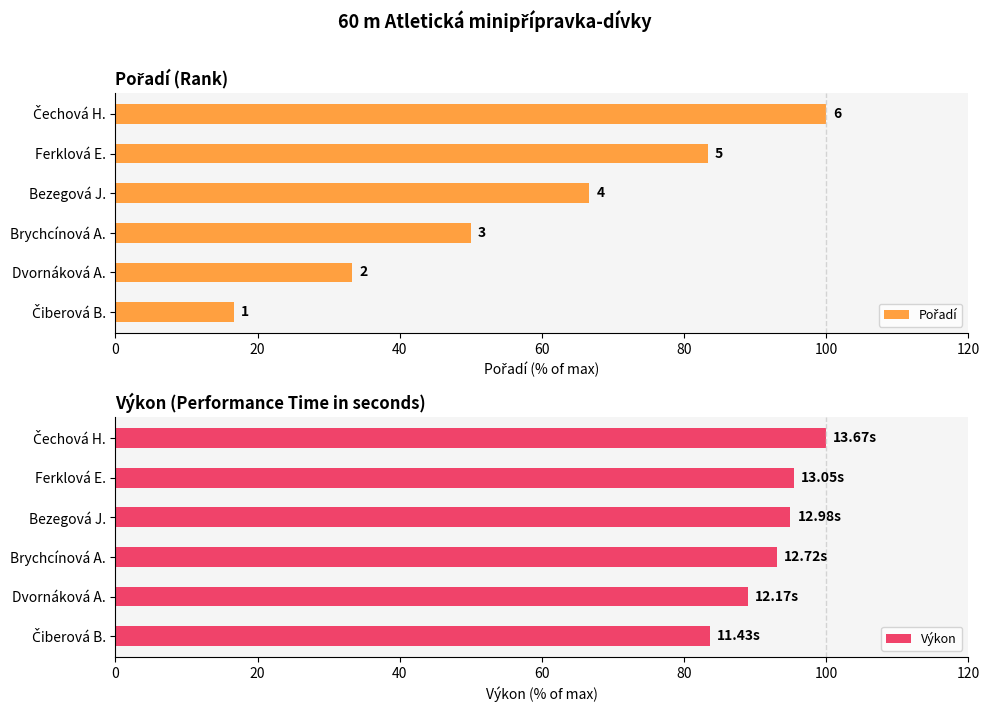

What are all the series names shown in the legend?

Pořadí, Výkon